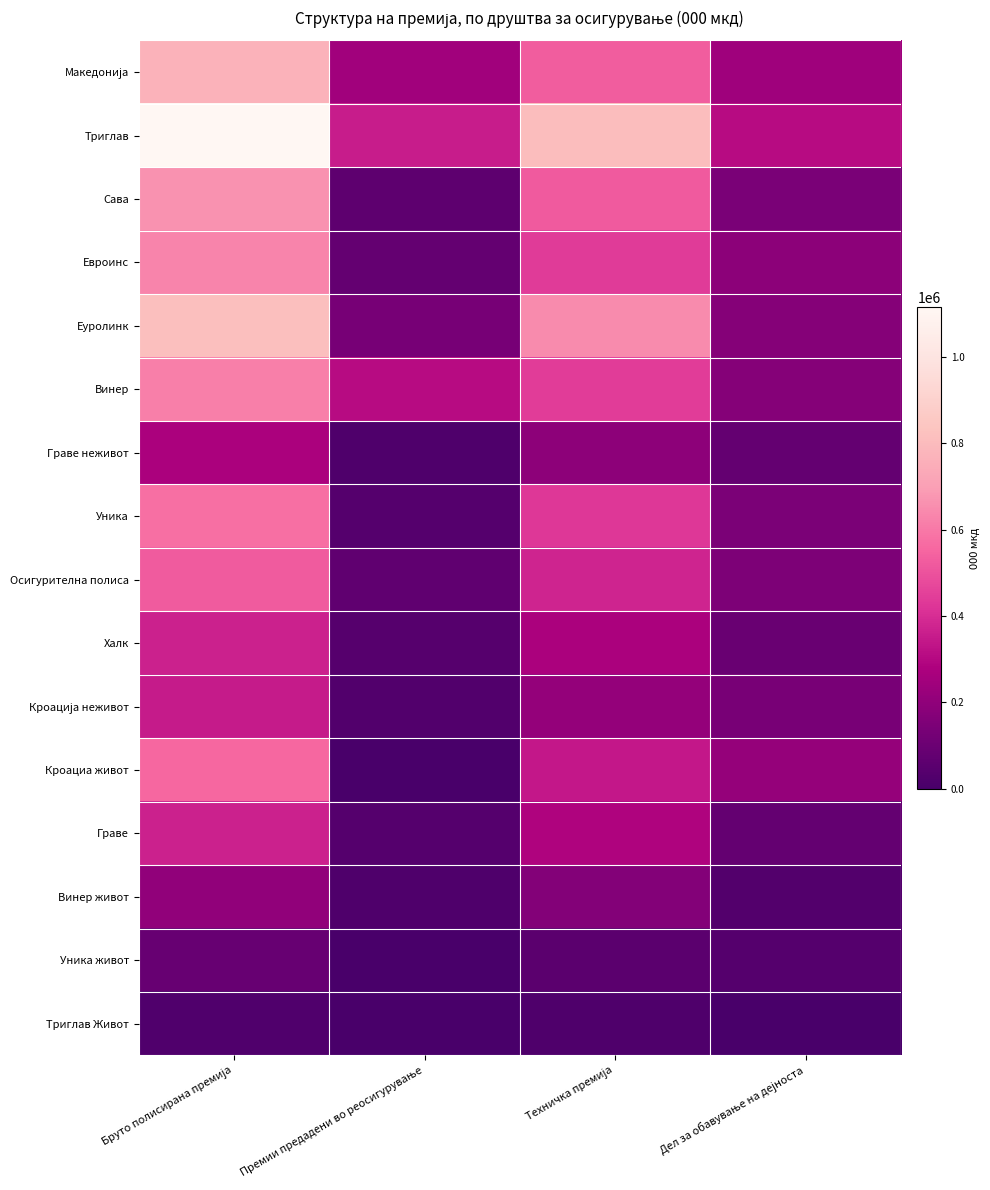

What is the total value across all series at Бруто полисирана премија?

7934236